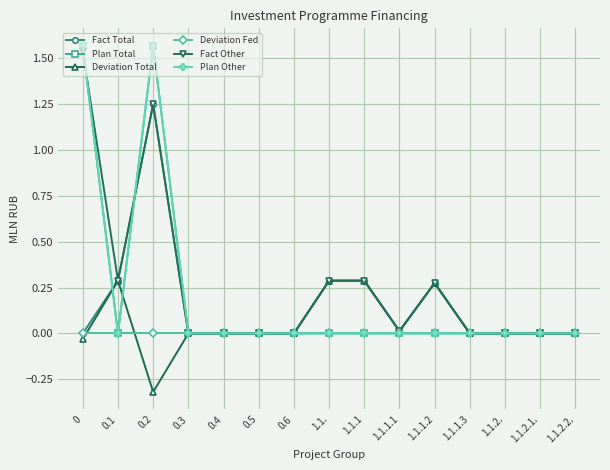

What is the spread (max minus min) of values at 0.2?

1.9